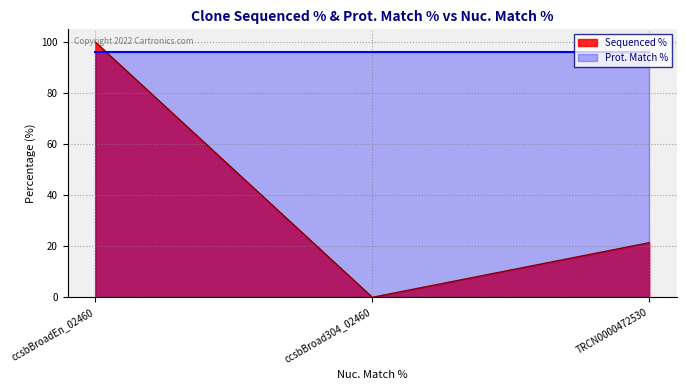

What is the maximum value shown in the chart?

100.0